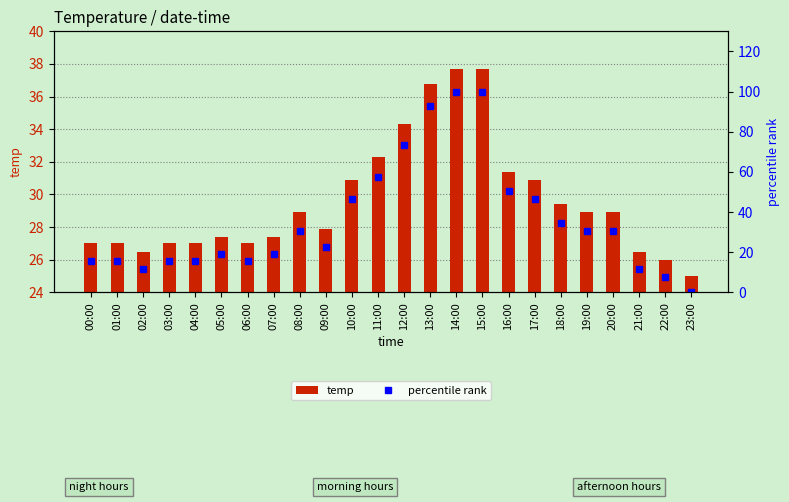

True or false: percentile rank has a value of 100.0 at 15:00.

True